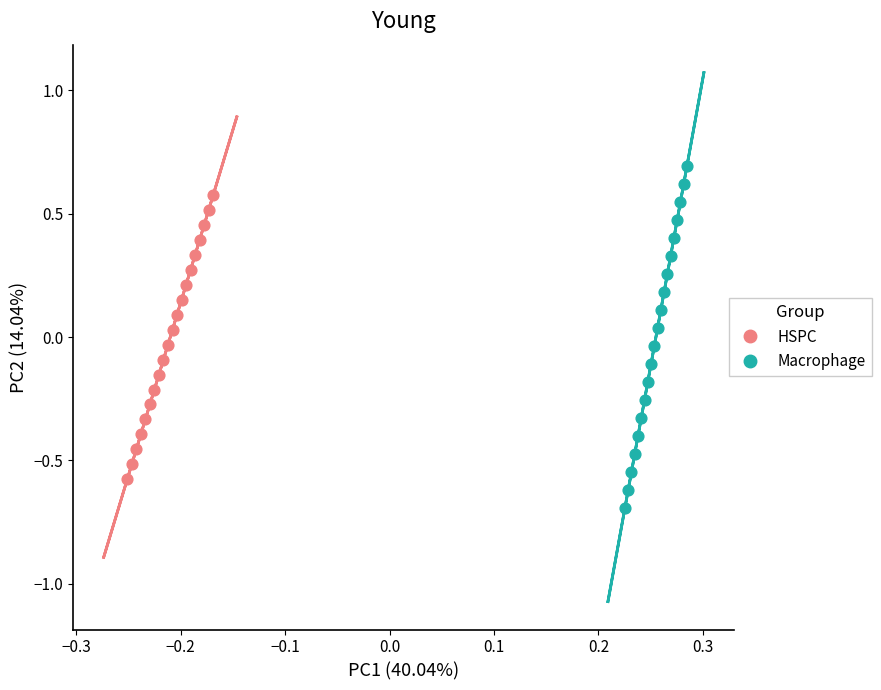

Which series has the largest Y range (max minus min)?

Macrophage